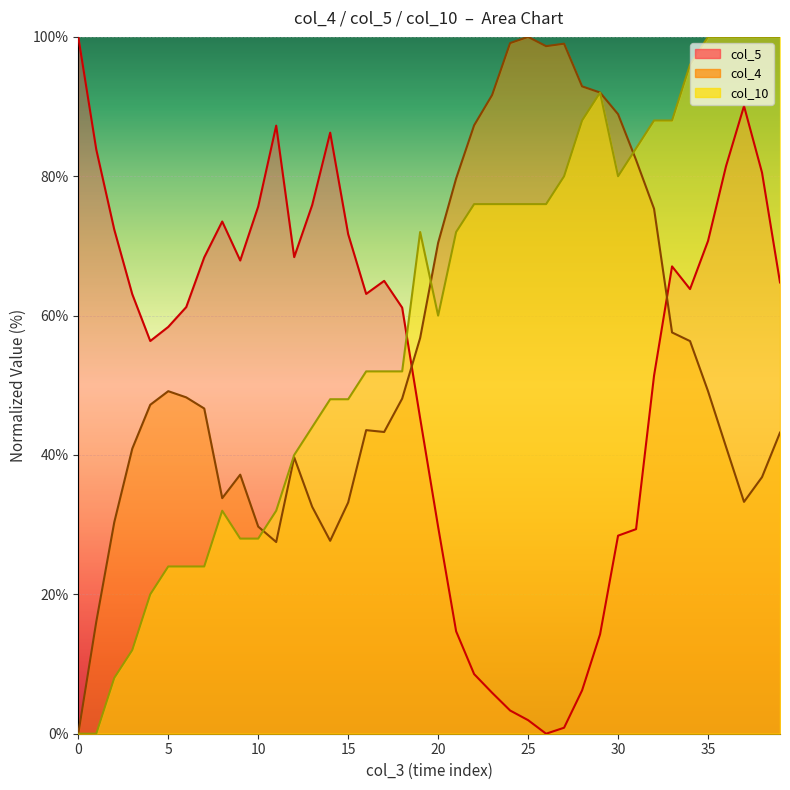

What is the maximum value shown in the chart?

100.0